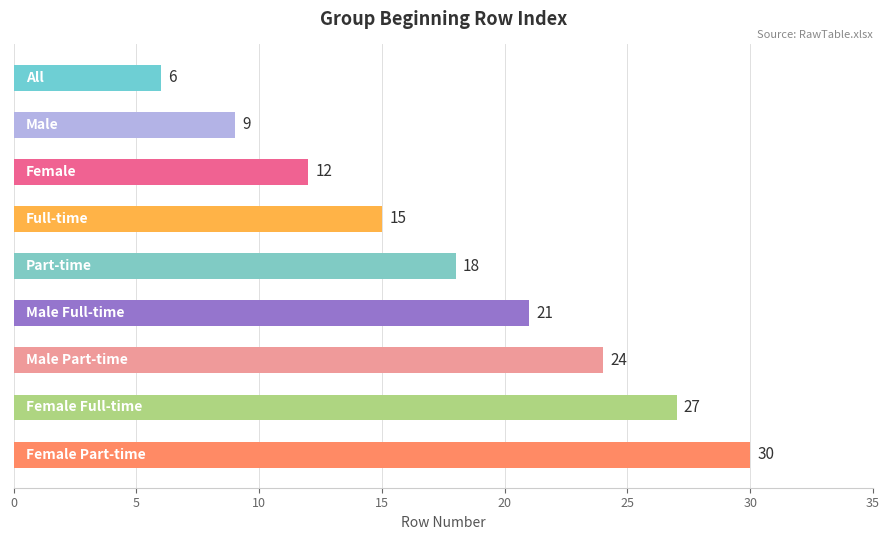

How many values are between 12 and 24?

5